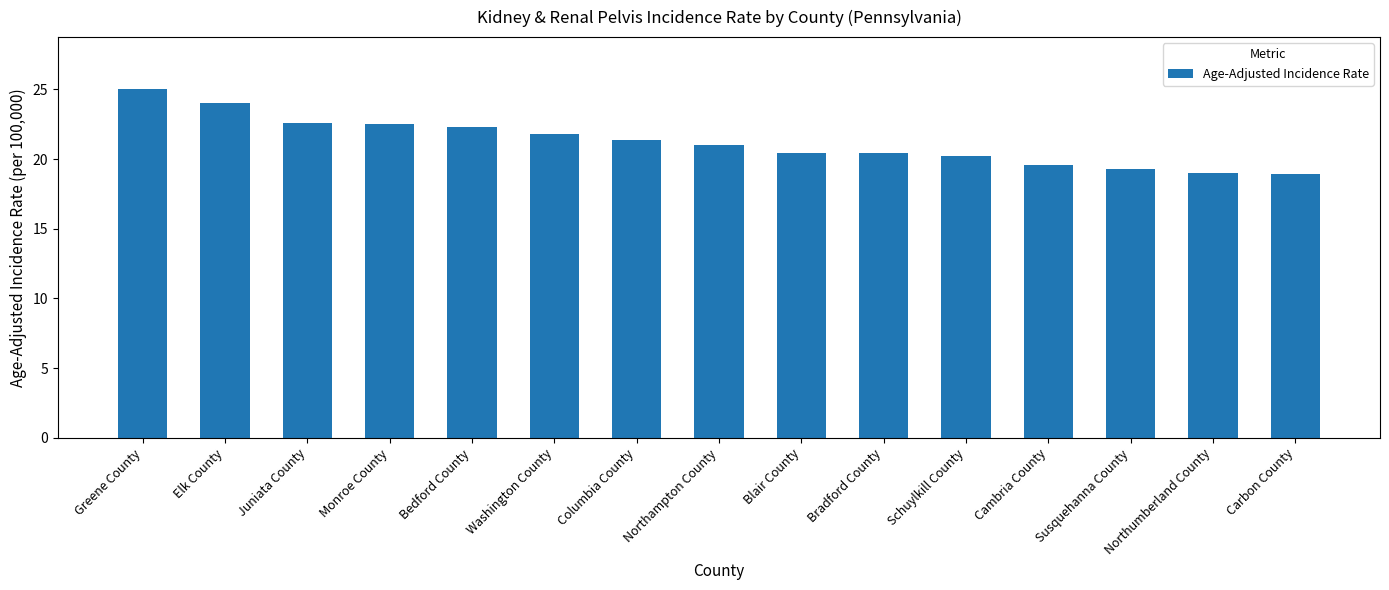

What is the difference between the maximum and second lowest values?

6.0